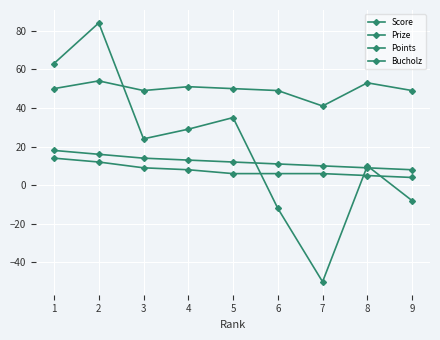

How many lines are shown in the chart?

4